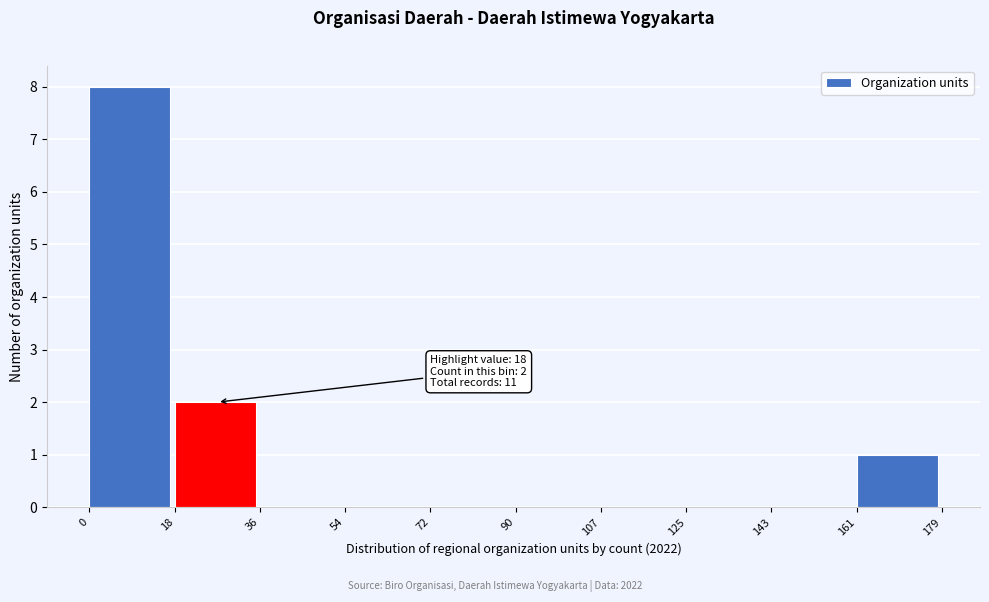

Which range on the x-axis has the tallest bar?

0 to 18